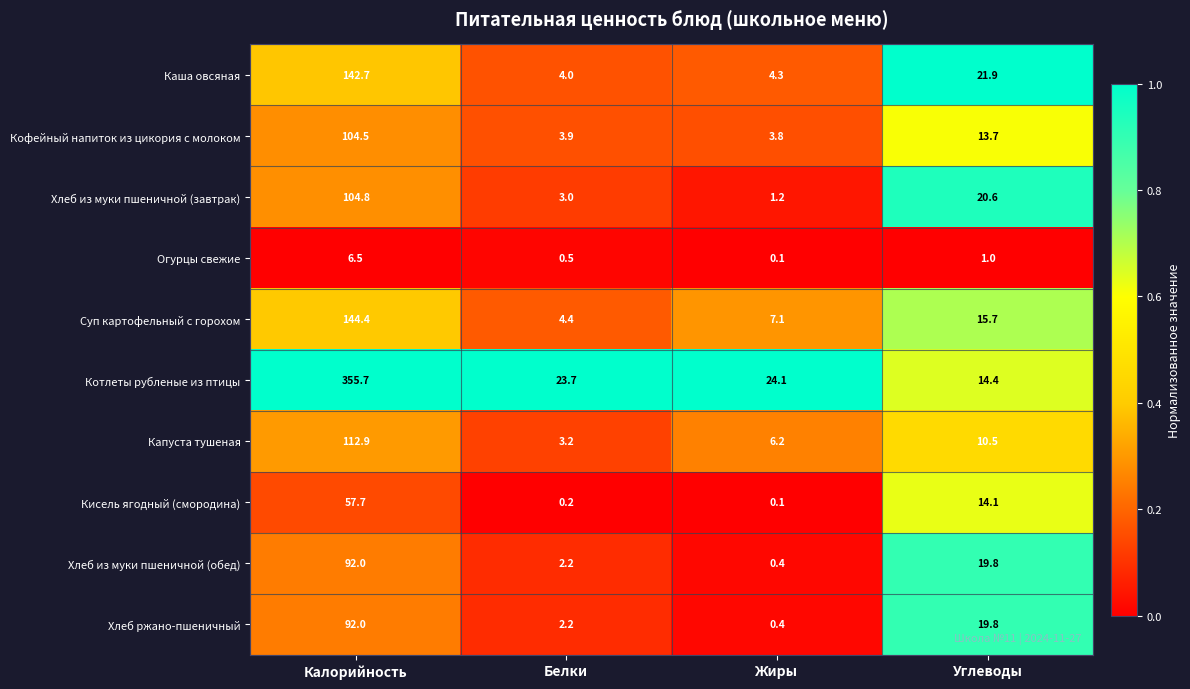

Which series has the widest spread of values?

Котлеты рубленые из птицы